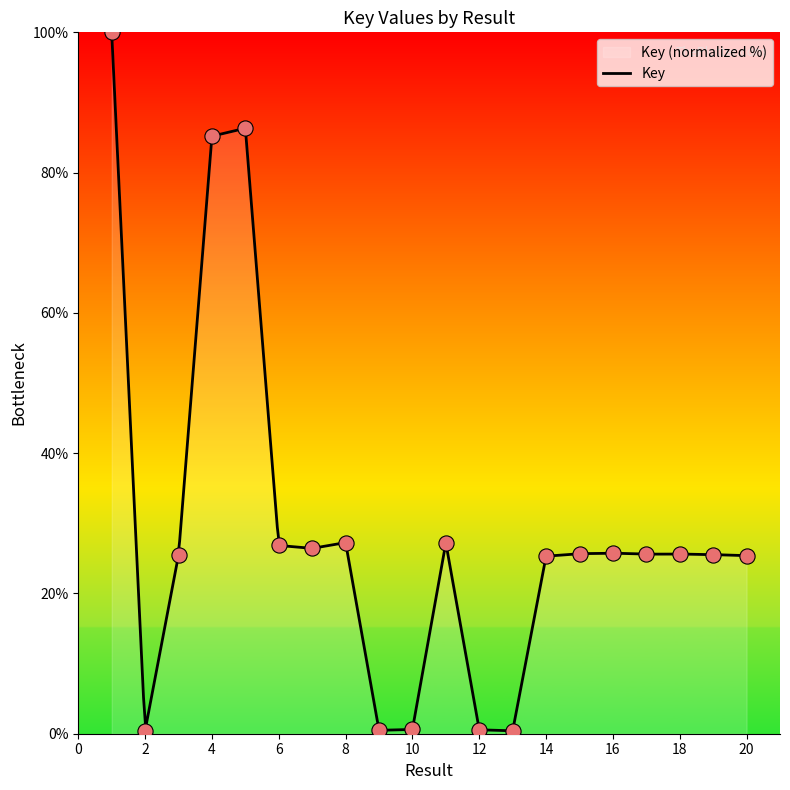

What is the change in value from 10 to 20?

+24.8